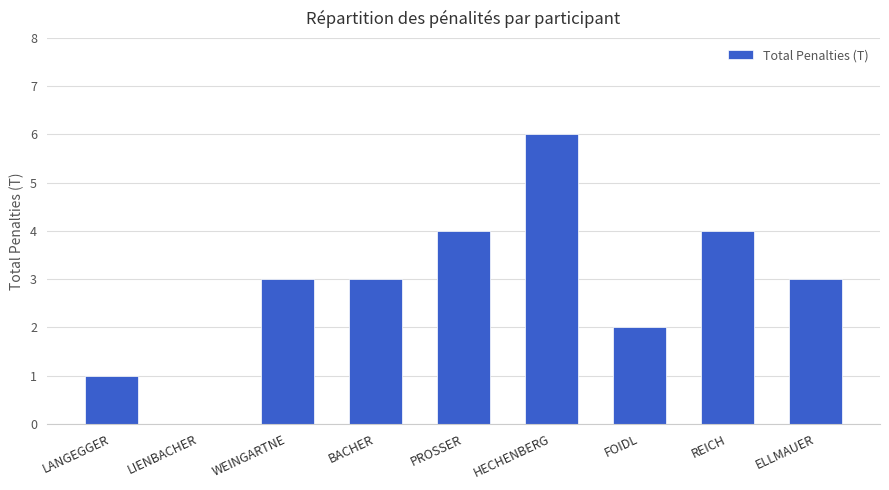

How many categories are shown in the chart?

9